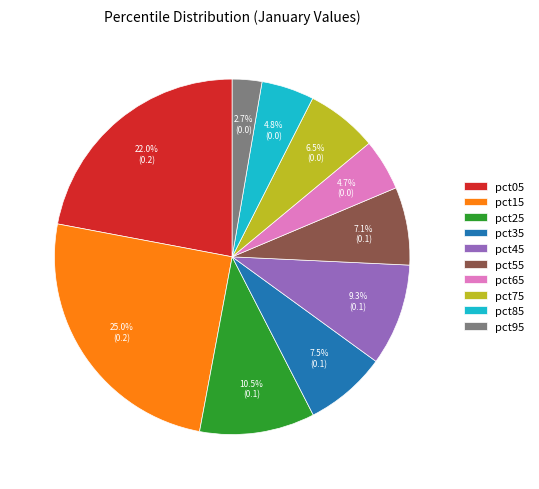

Is it true that pct85 is 17% of the pie?

False